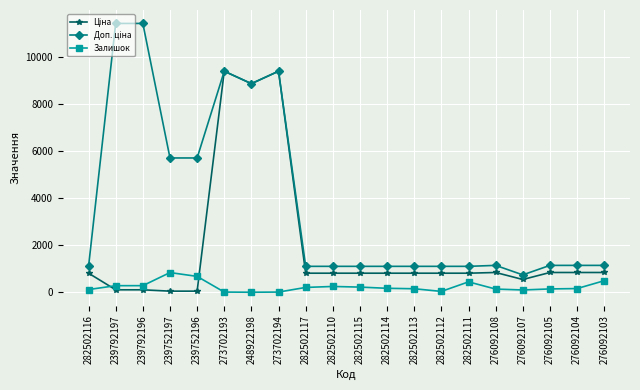

Is it true that Залишок equals 159.0 at 282502113?

True